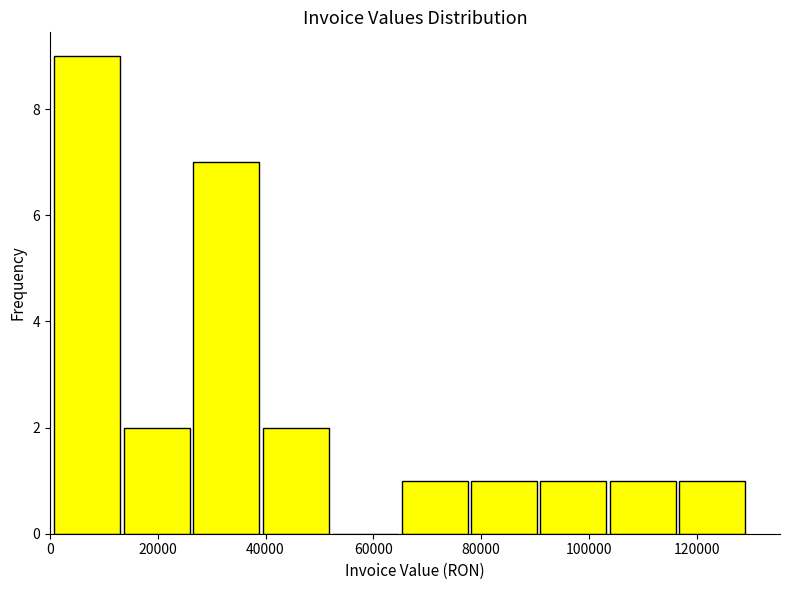

Reading left to right, transcribe this chart: for each bar, give the range it covers on the x-axis and its height. Neither the bar edges nor the heights are printed on the chart, so give them approximately, as read against the axes.

0 to 14000: 9
14000 to 26000: 2
26000 to 40000: 7
40000 to 52000: 2
52000 to 64000: 0
64000 to 78000: 1
78000 to 90000: 1
90000 to 104000: 1
104000 to 116000: 1
116000 to 130000: 1